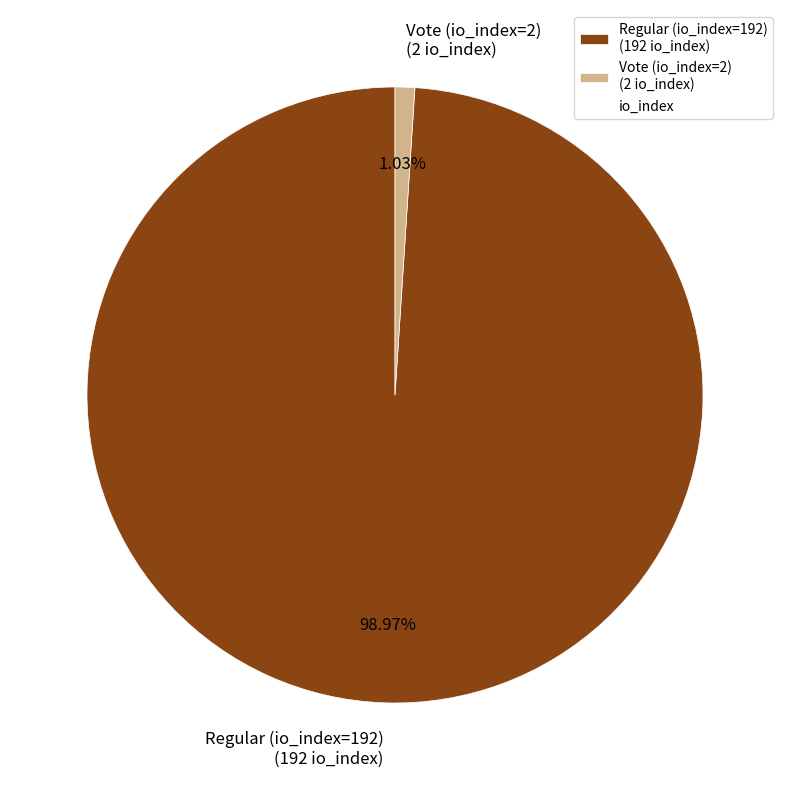

Do Vote (io_index=2) and Regular (io_index=192) together represent more than half of the pie?

Yes